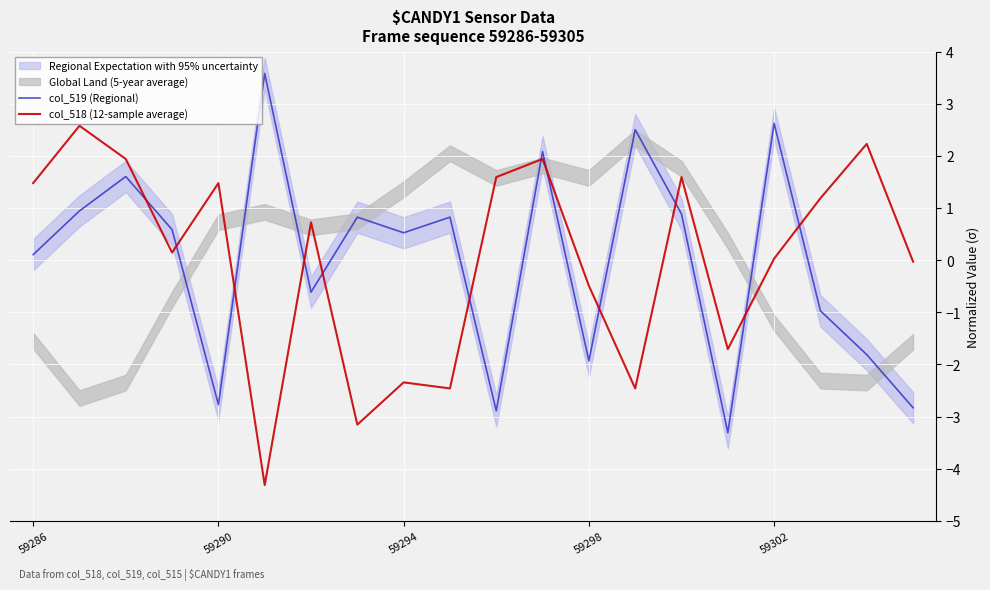

True or false: col_518 (12-sample average) has more than 1 points higher than both neighbors.

True